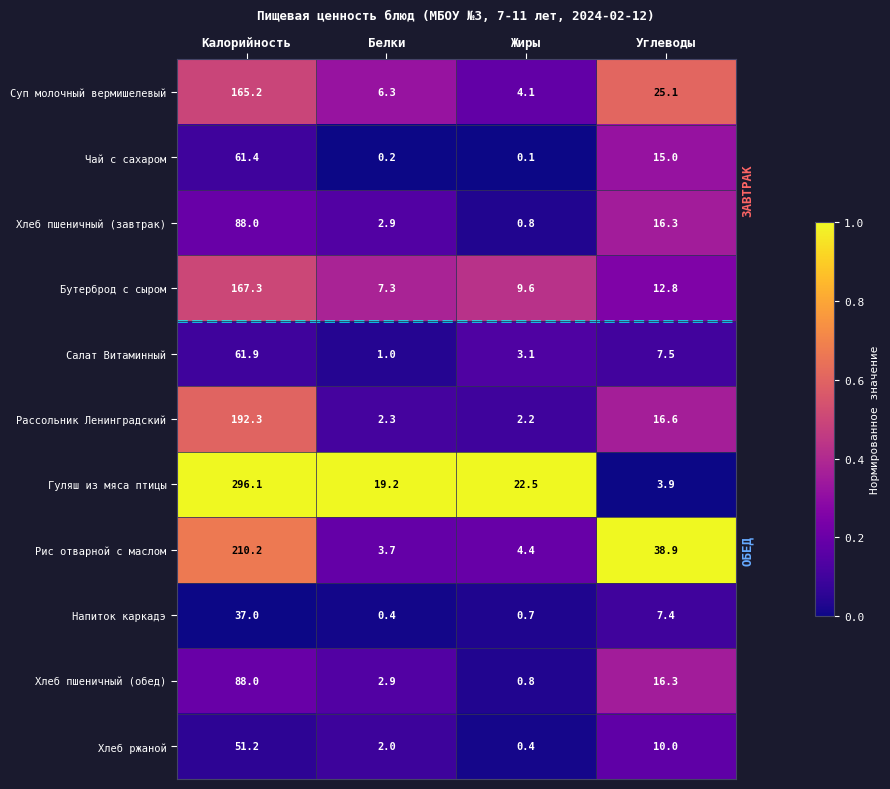

What is the average value of the Суп молочный вермишелевый series?

50.2